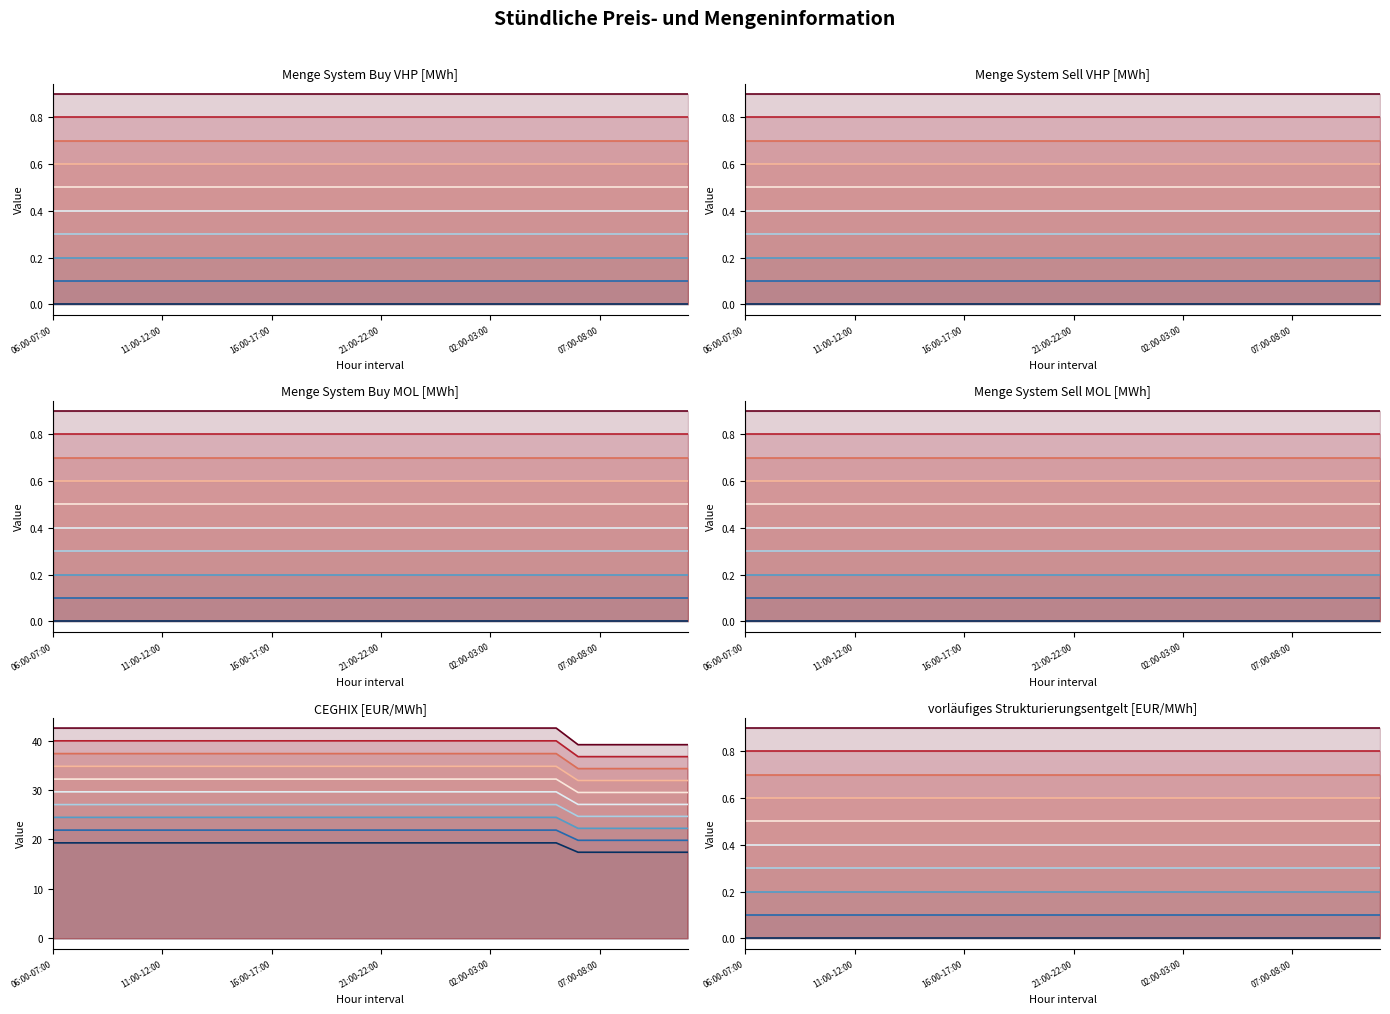

Which category has the lowest value in the Menge System Buy VHP series?

06:00-07:00